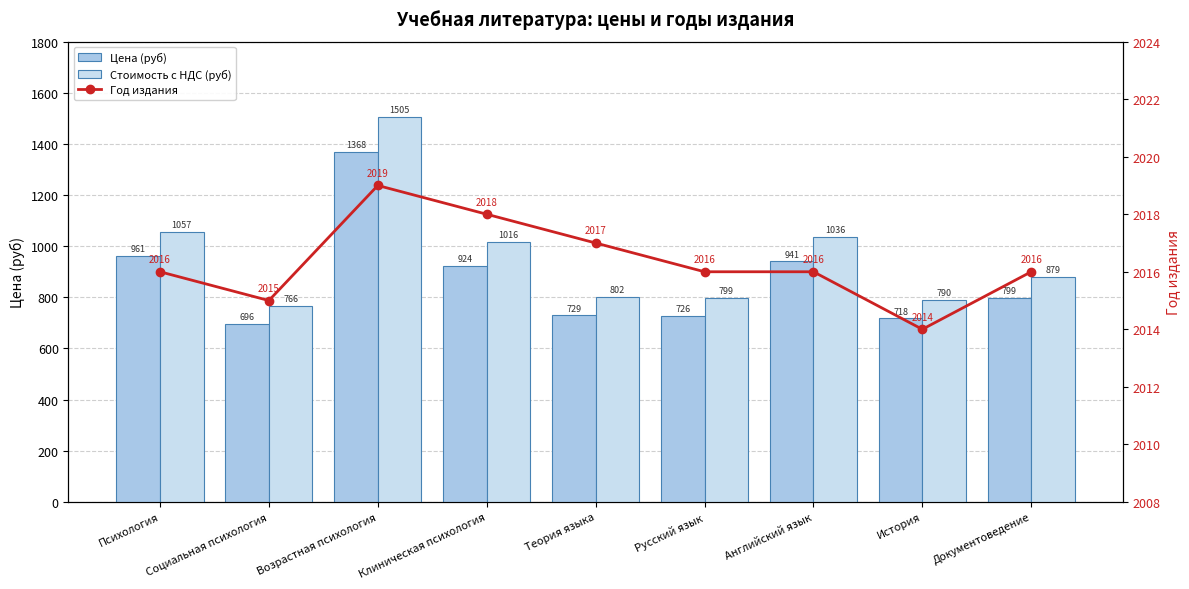

Which series changed the most between Возрастная психология and Английский язык?

Стоимость с НДС (руб)